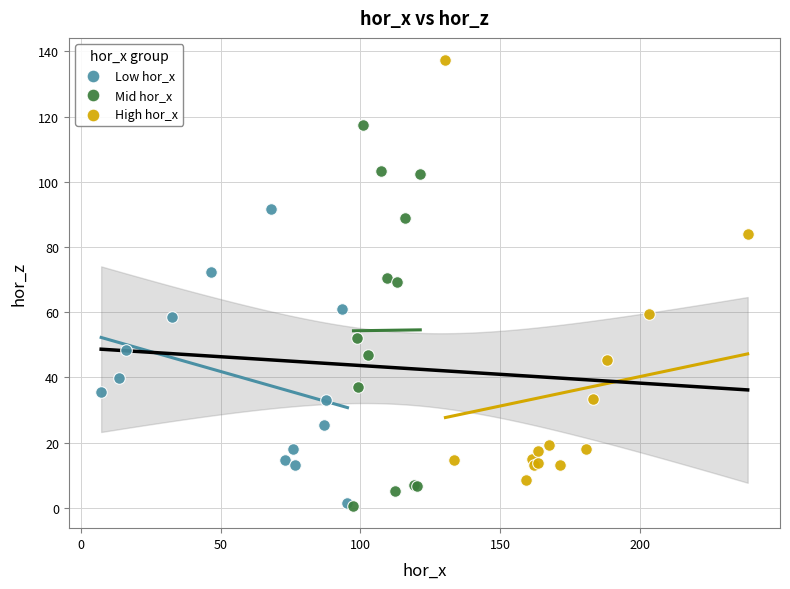

Which series contains the highest Y value?

High hor_x